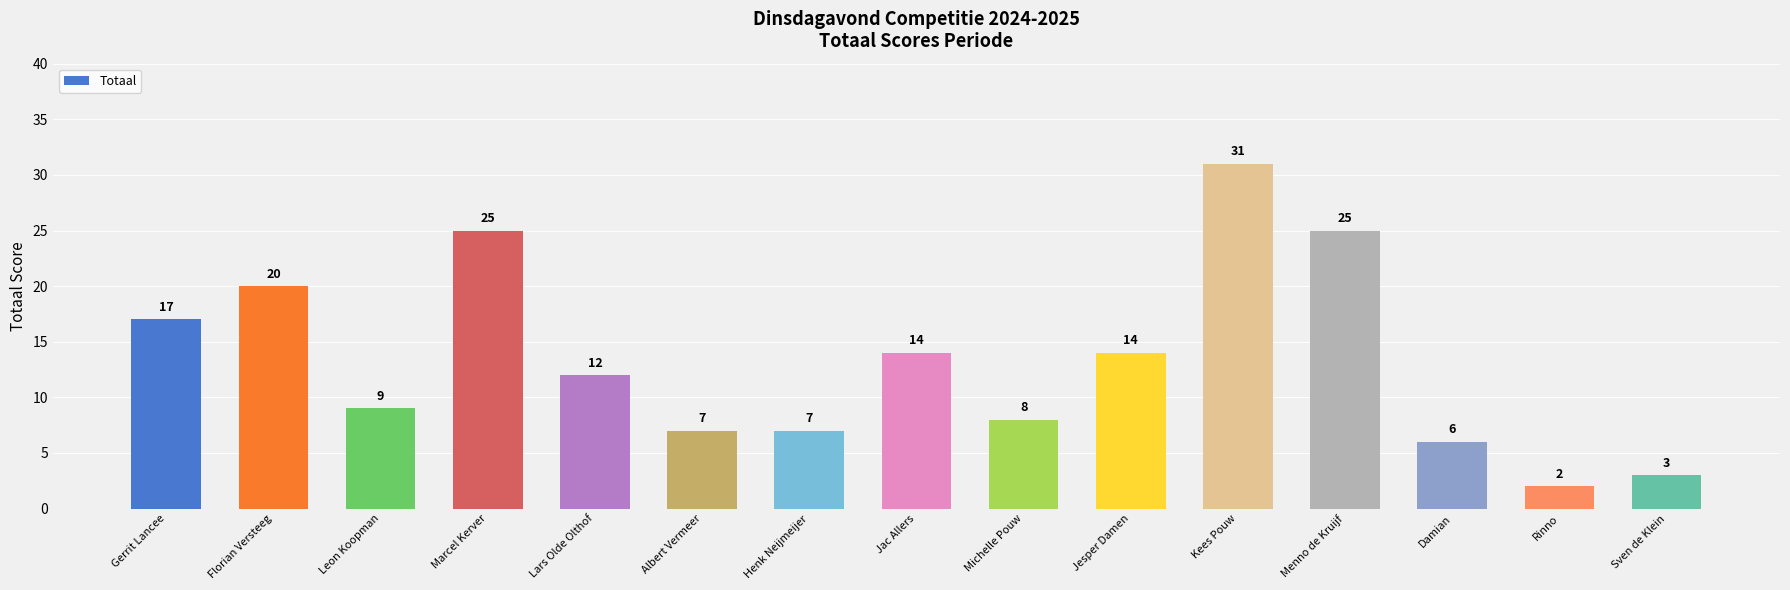

Which has a higher value, Albert Vermeer or Michelle Pouw?

Michelle Pouw